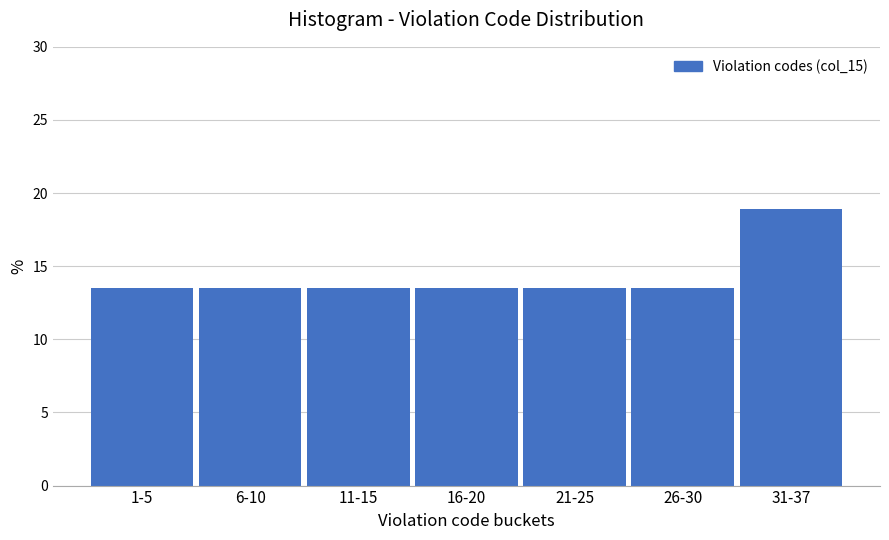

Reading right to left, list all the values displayed in this chart.

31-37=18.9	26-30=13.5	21-25=13.5	16-20=13.5	11-15=13.5	6-10=13.5	1-5=13.5